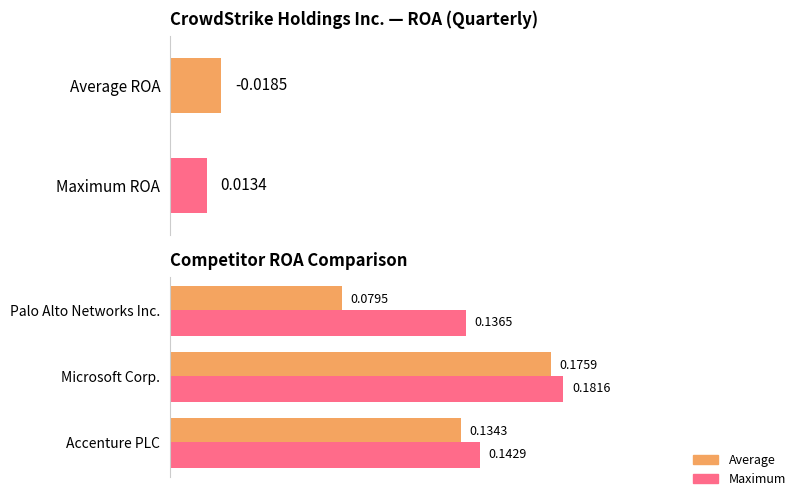

True or false: Maximum ROA has a value of 0.1 at Accenture PLC.

True